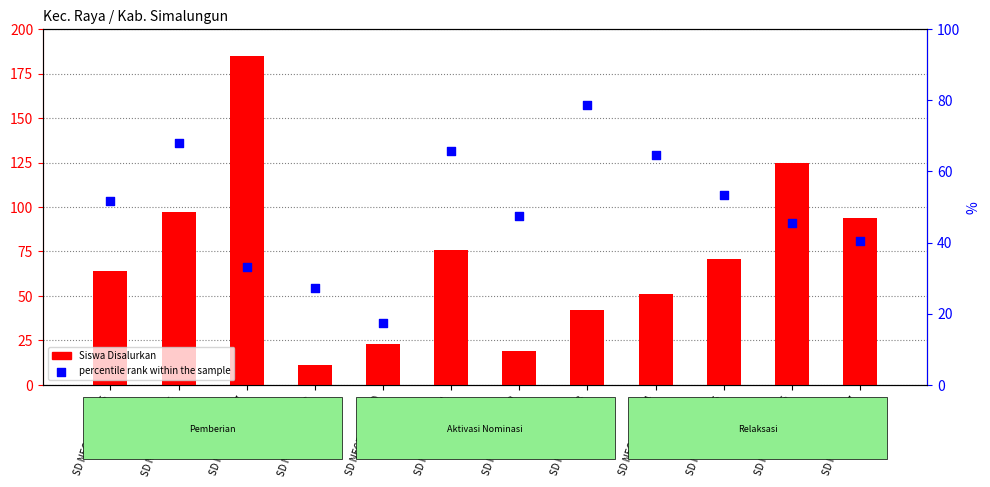

What is the total value across all series at SD NEGERI 091317?

218.0